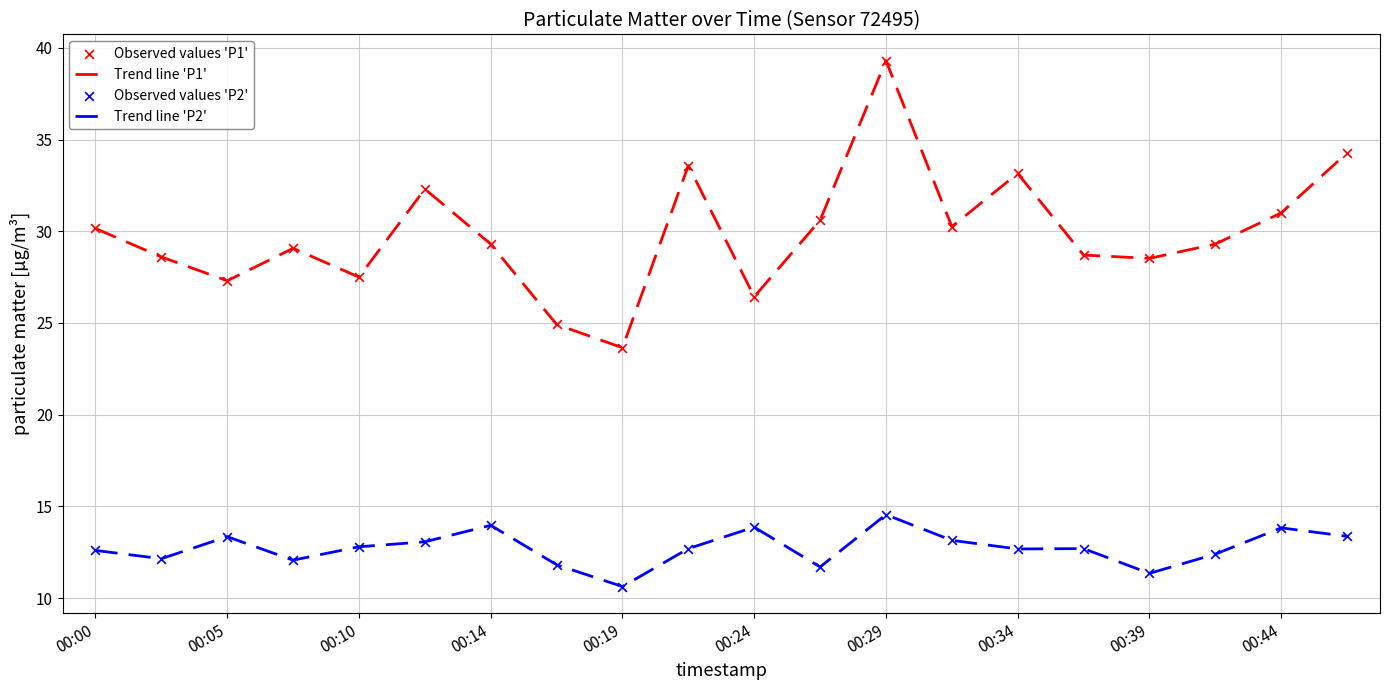

Which series has the largest total across all categories?

Trend line 'P1'